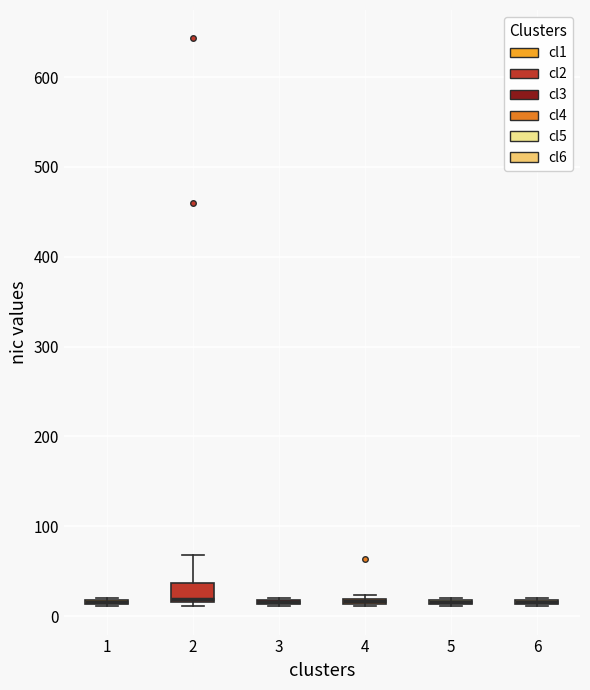

Where does the upper whisker of the box at x = 2 end on the y-axis? The values are not printed on the chart, so give them approximately, as read against the axis.

70